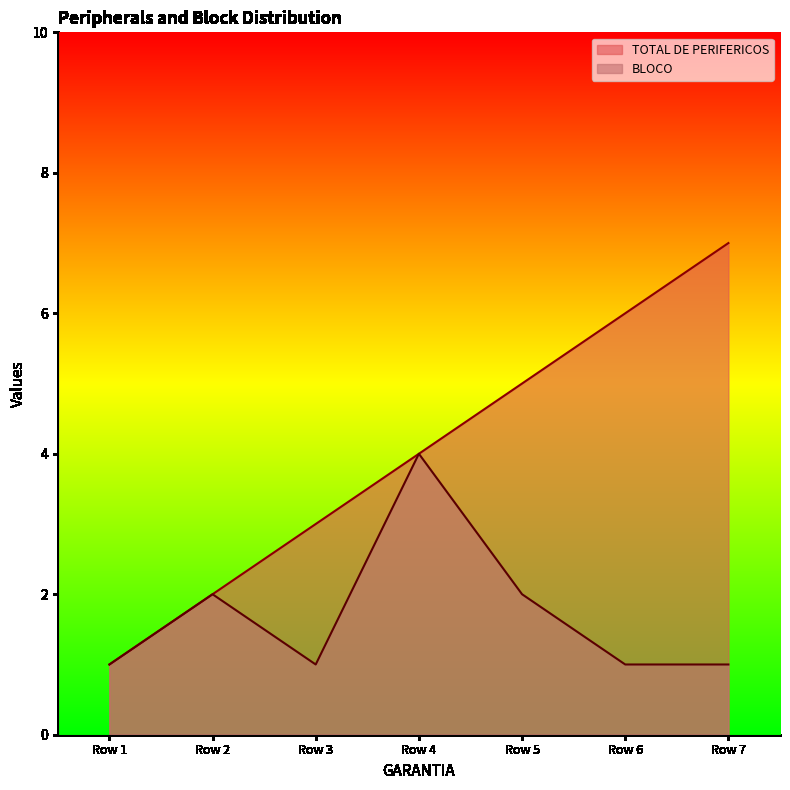

How many data points does each series have?

7